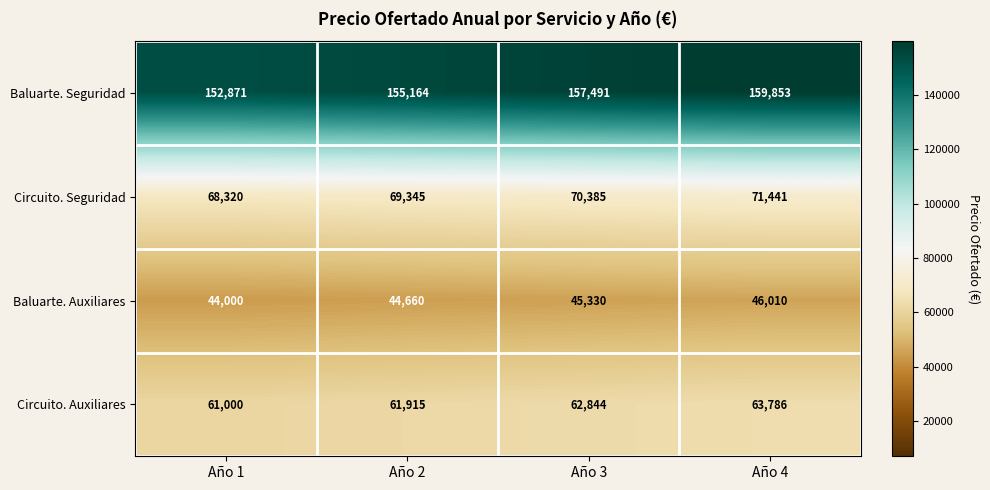

Reading right to left, list all the values displayed in this chart.

Baluarte. Seguridad: Año 4=159853	Año 3=157491	Año 2=155164	Año 1=152871
Circuito. Seguridad: Año 4=71441	Año 3=70385	Año 2=69345	Año 1=68320
Baluarte. Auxiliares: Año 4=46010	Año 3=45330	Año 2=44660	Año 1=44000
Circuito. Auxiliares: Año 4=63786	Año 3=62844	Año 2=61915	Año 1=61000